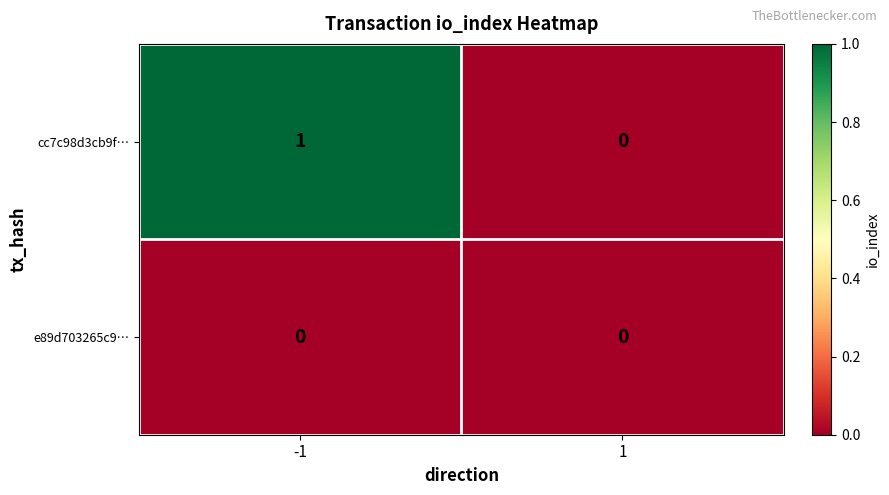

True or false: e89d703265c9… has a value of 0 at -1.

True